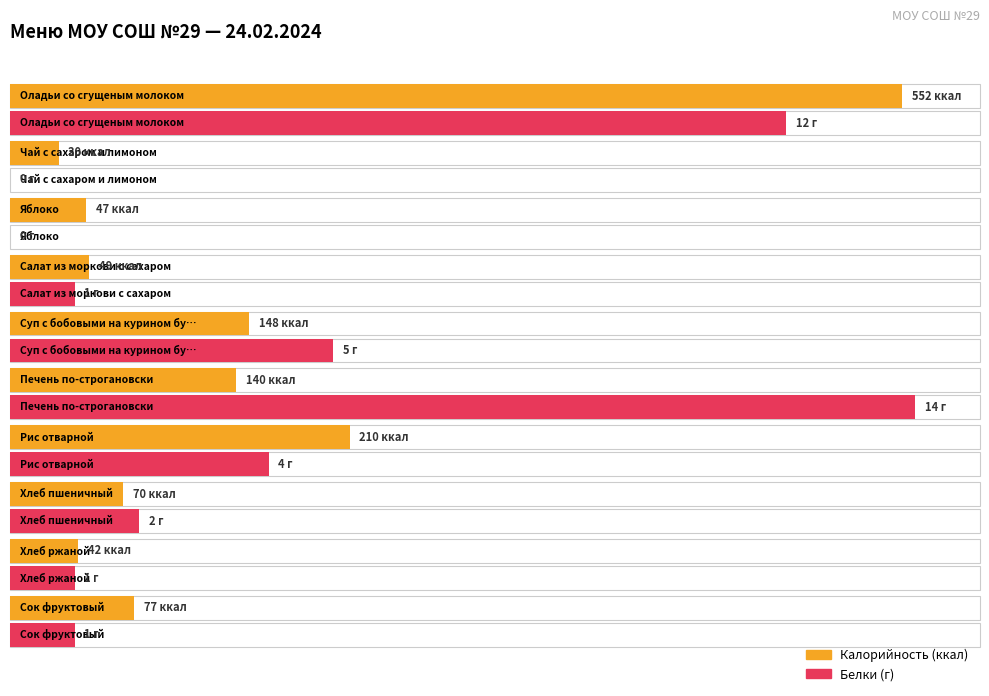

How many groups of bars are there?

10